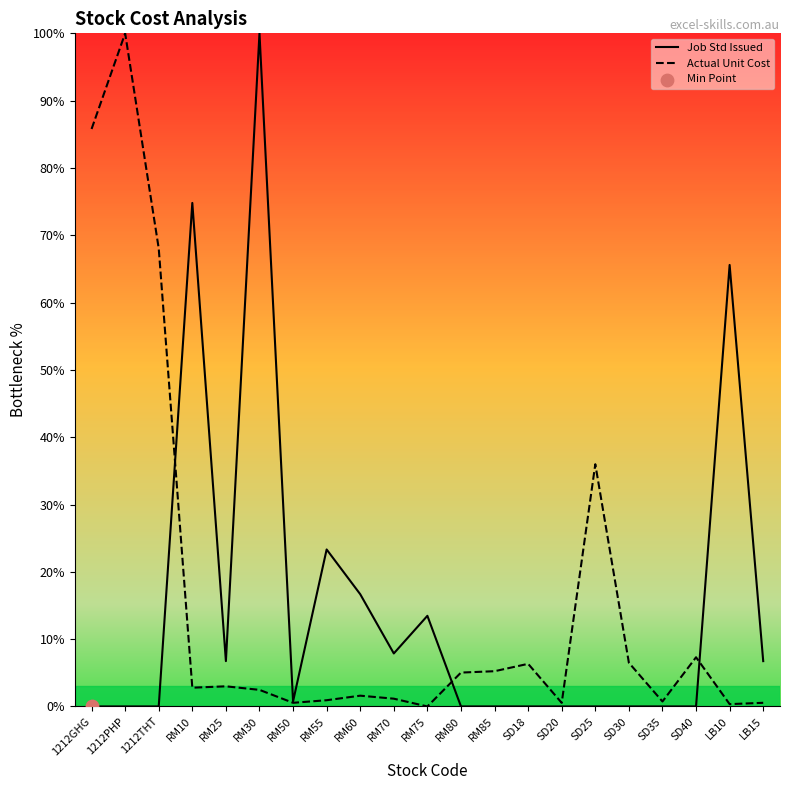

What are all the series names shown in the legend?

Job Std Issued, Actual Unit Cost